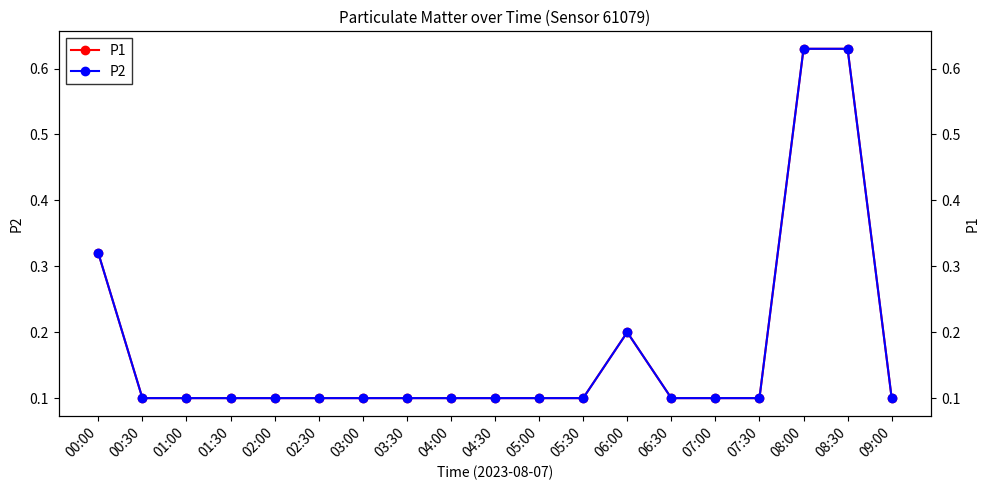

Which series has the widest spread of values?

P1